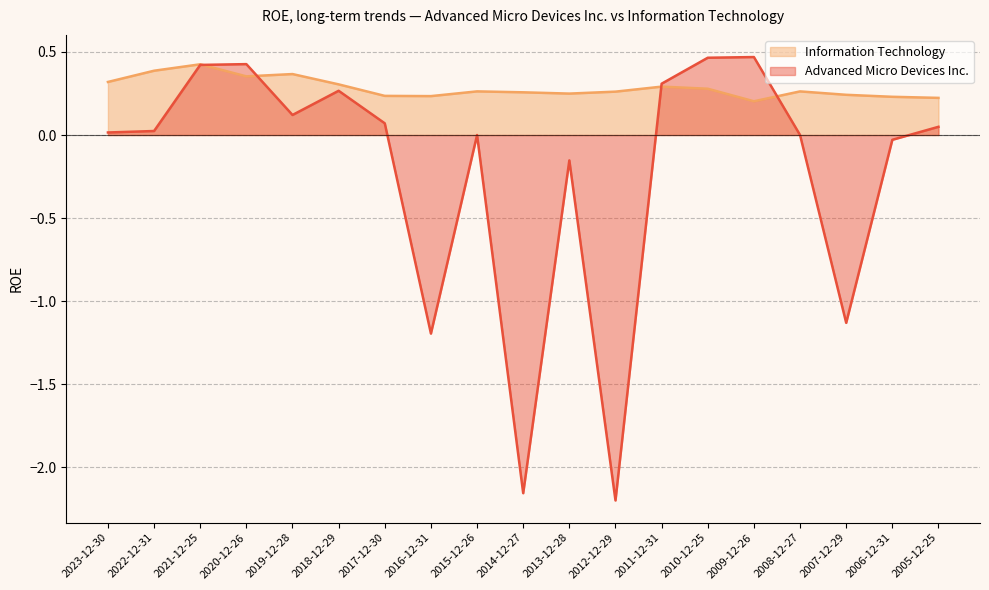

How many data points does each series have?

19